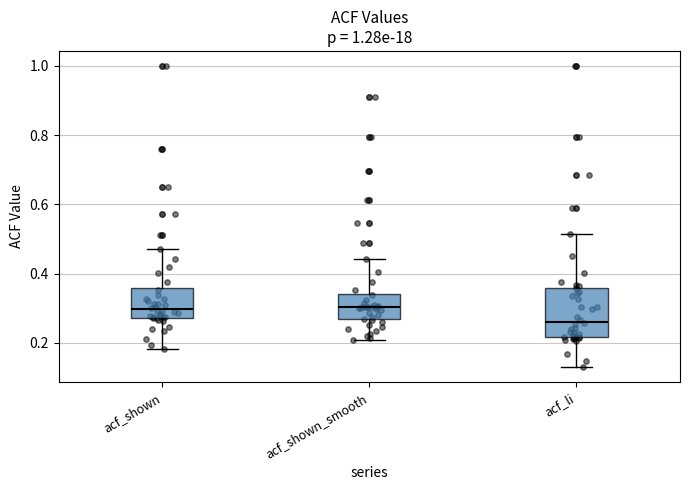

Which box is the tallest, from its lower edge to its upper edge?

acf_li